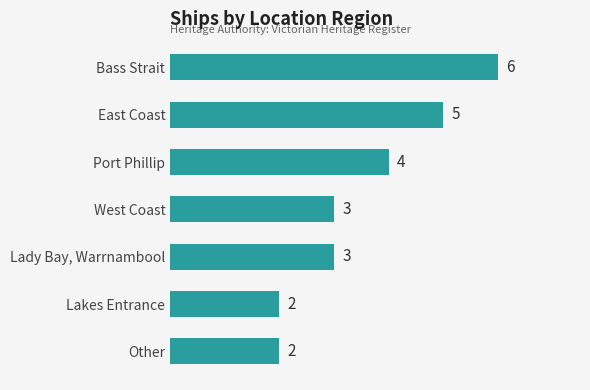

How many series are shown in this chart?

1